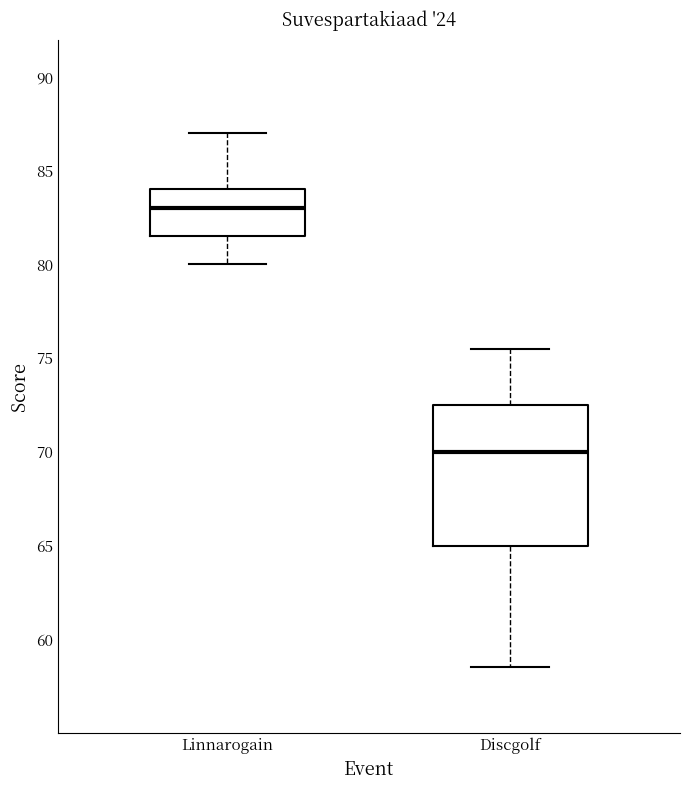

Comparing the boxes themselves (not the whiskers), which one is the tallest?

Discgolf